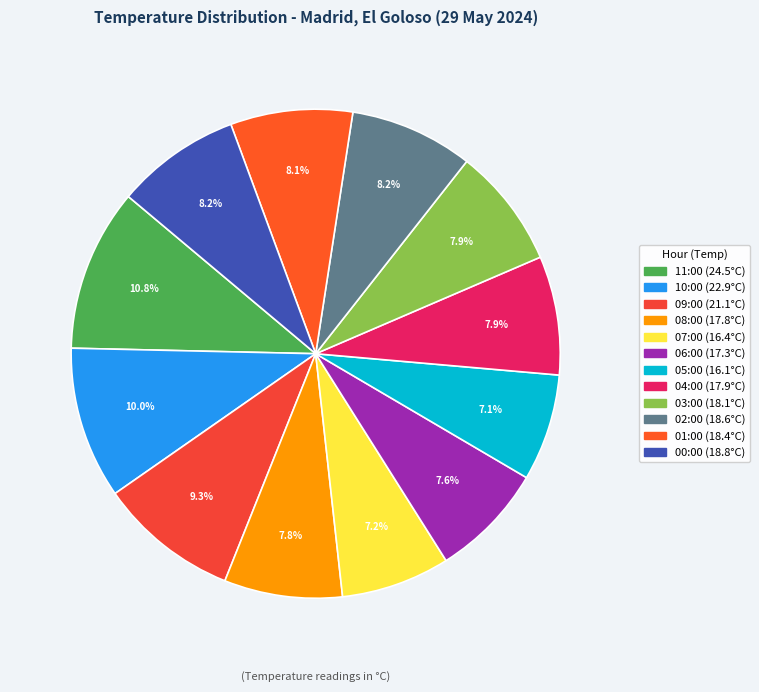

To the nearest percent, what is the difference between the largest and smallest slice percentages?

4%